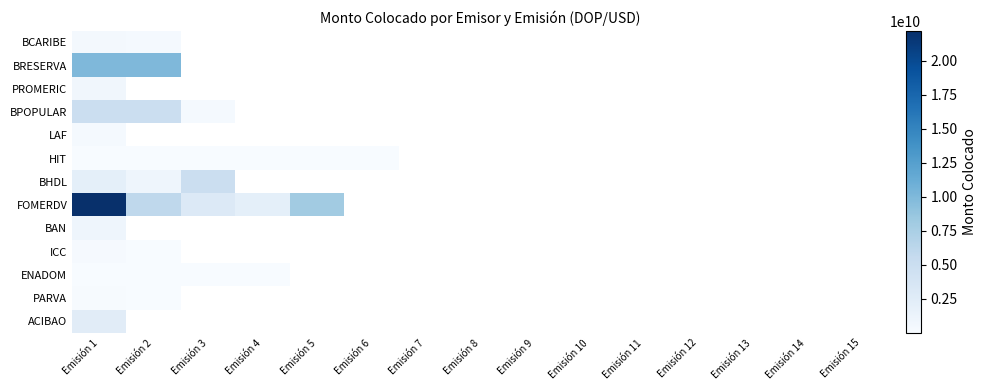

Which category has the lowest value in the BRESERVA series?

Emisión 1